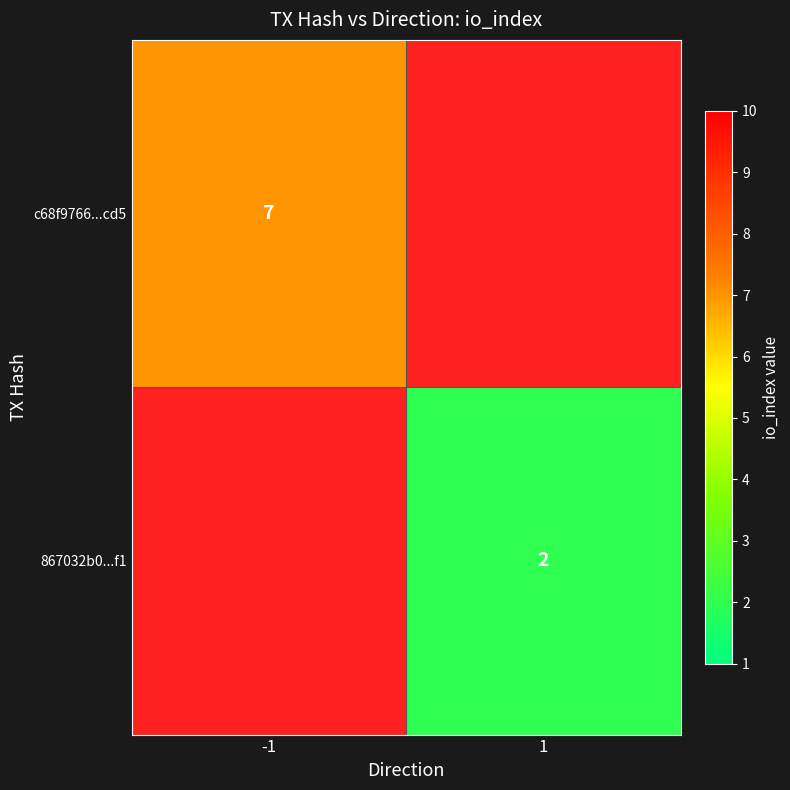

What is the difference between the highest and lowest values at -1?

7